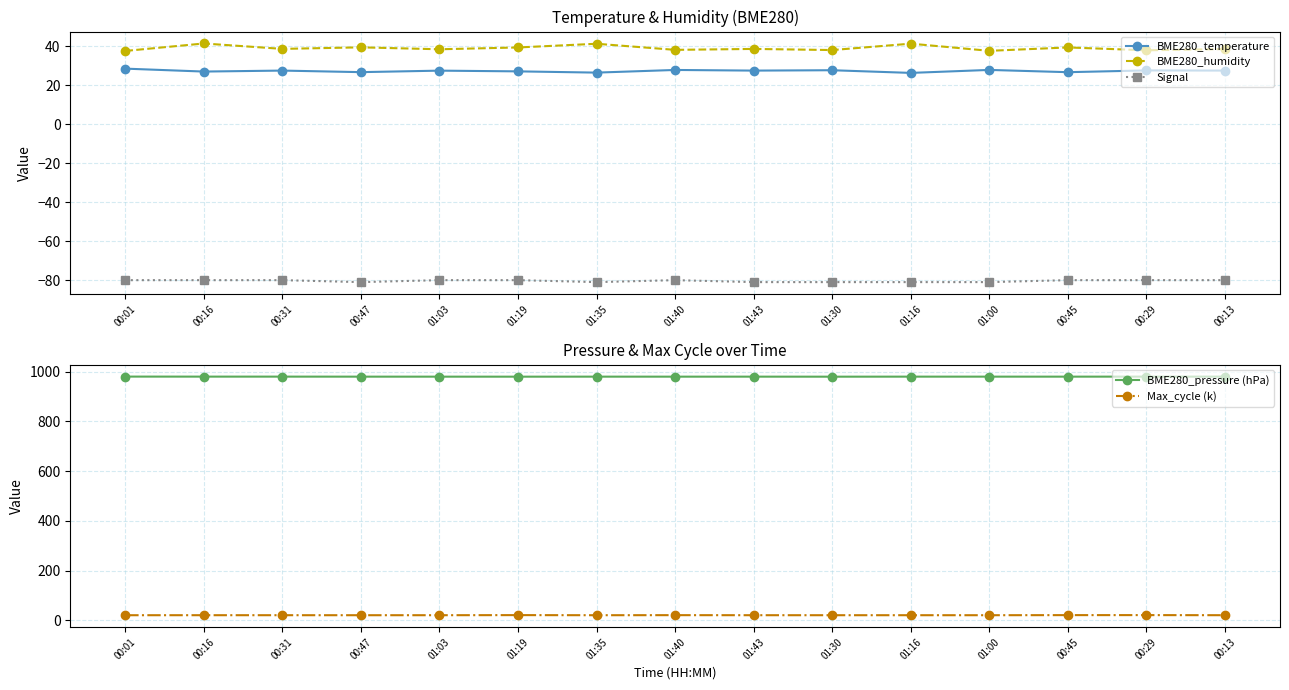

True or false: Signal and Max_cycle (k) intersect in this chart.

False